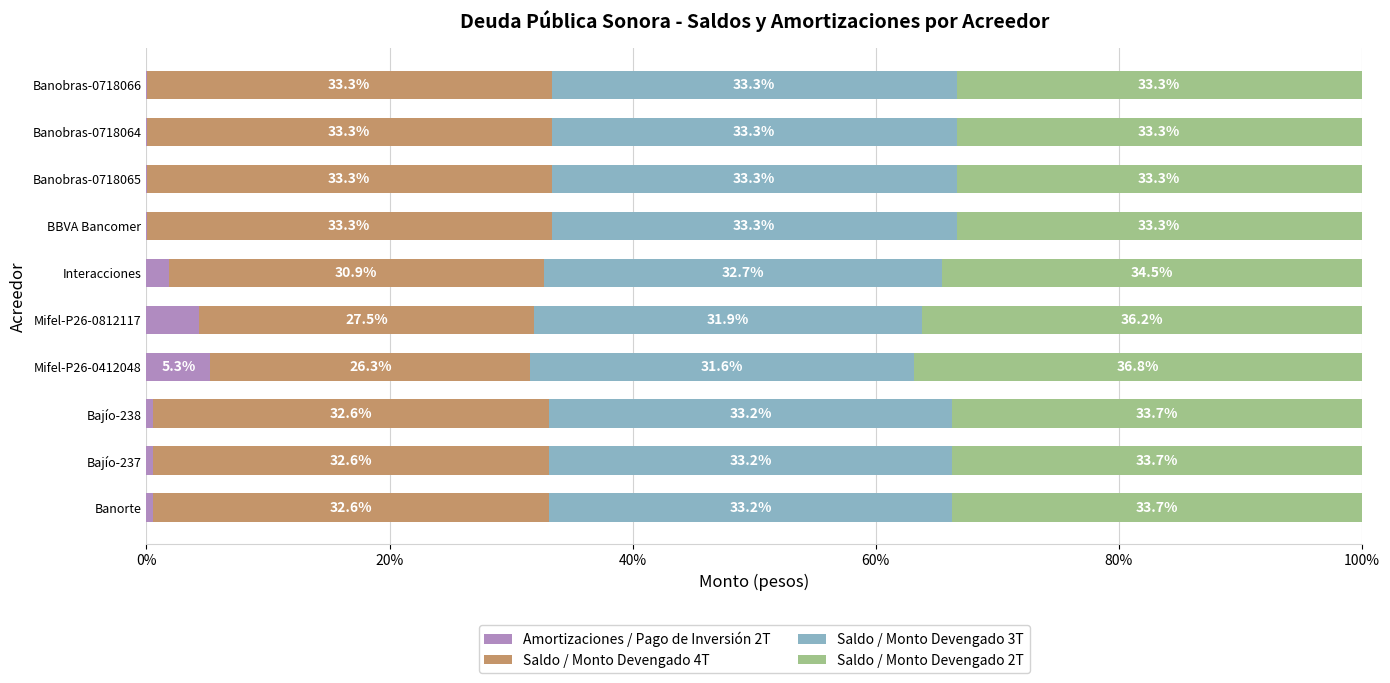

At which label does Amortizaciones / Pago de Inversión 2T reach its peak?

Mifel-P26-0412048